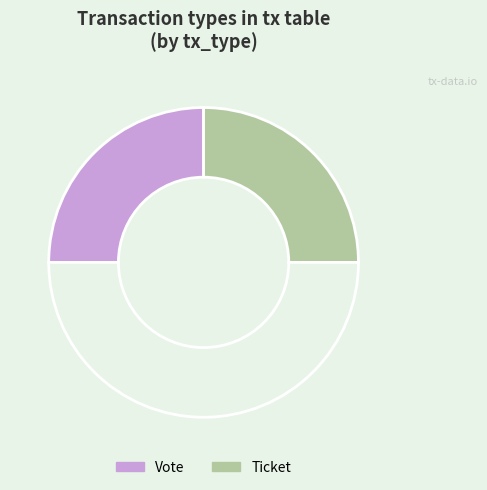

What is the smallest slice in the pie chart?

Ticket